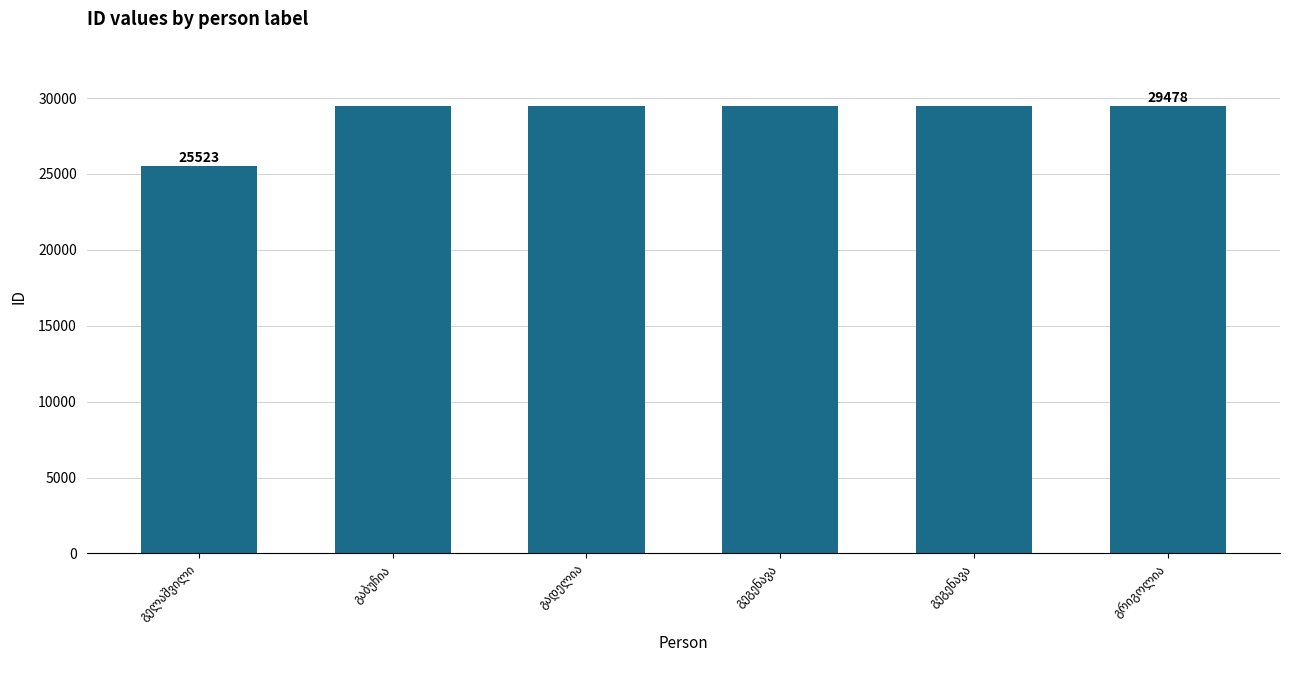

List the labels in order of value, smallest first.

გელაშვილი, გაბუჩია, გადელია, გეგენავა, გეგენავა, გრიგოლია